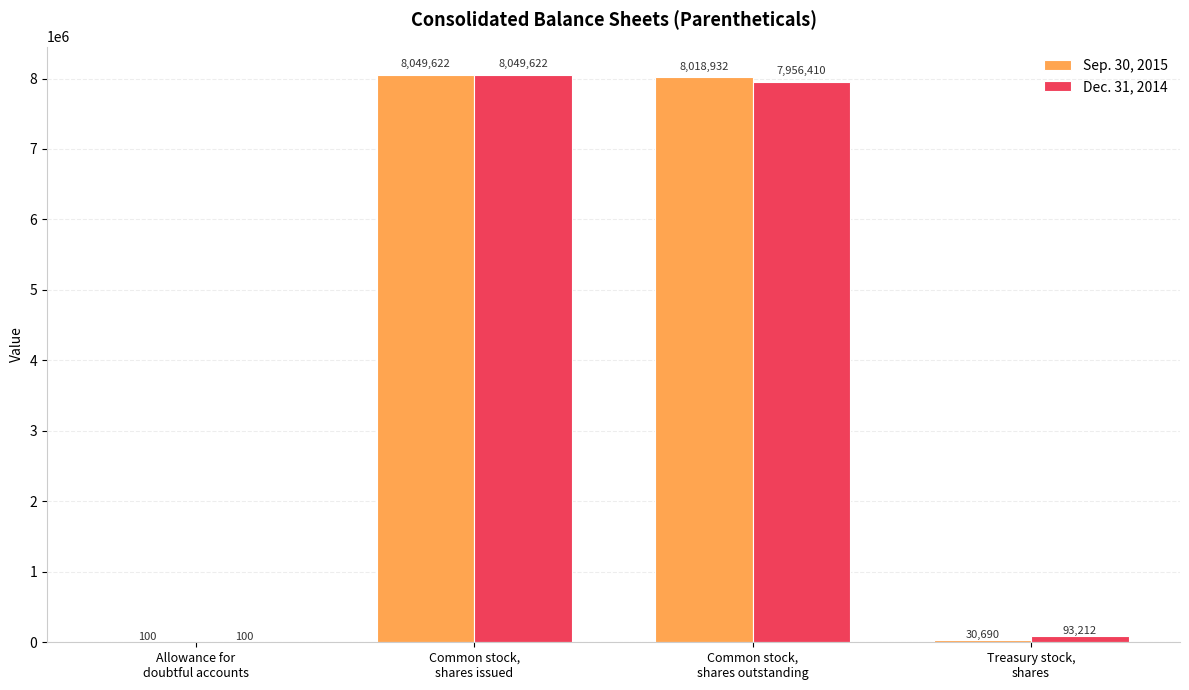

What is the average value of the Sep. 30, 2015 series?

4024836